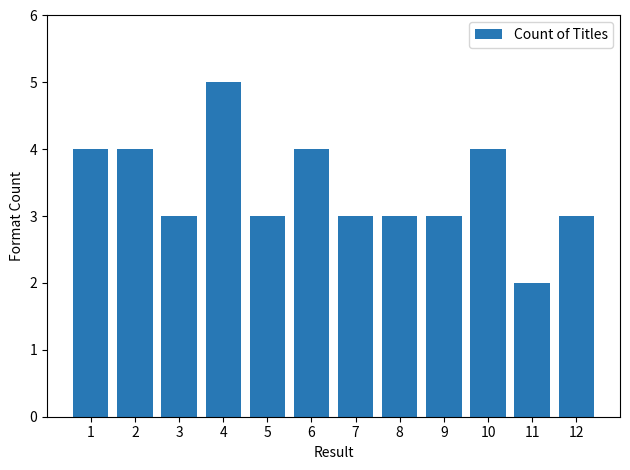

Reading right to left, list all the values displayed in this chart.

12=3	11=2	10=4	9=3	8=3	7=3	6=4	5=3	4=5	3=3	2=4	1=4